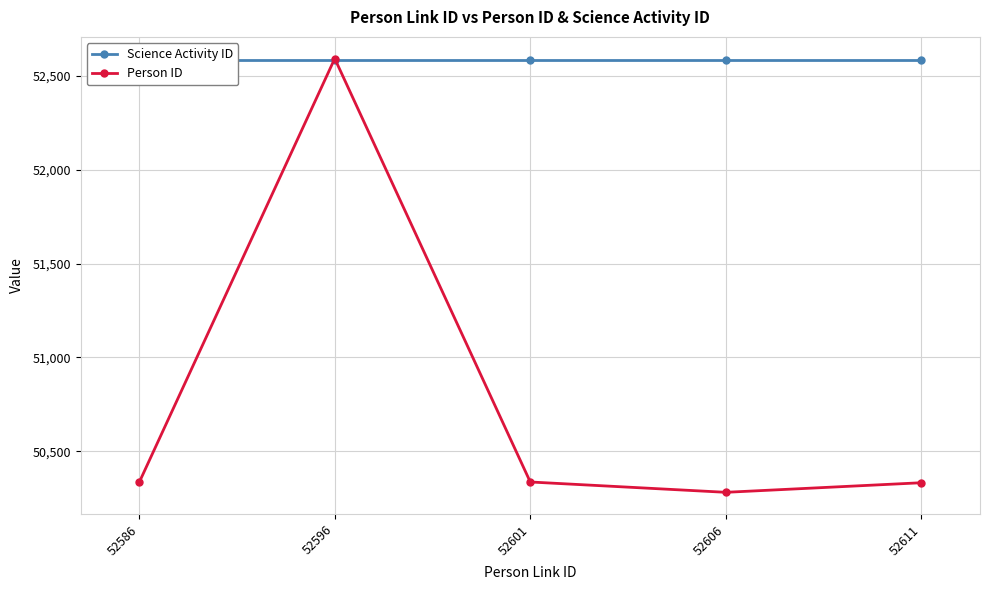

How many lines are shown in the chart?

2